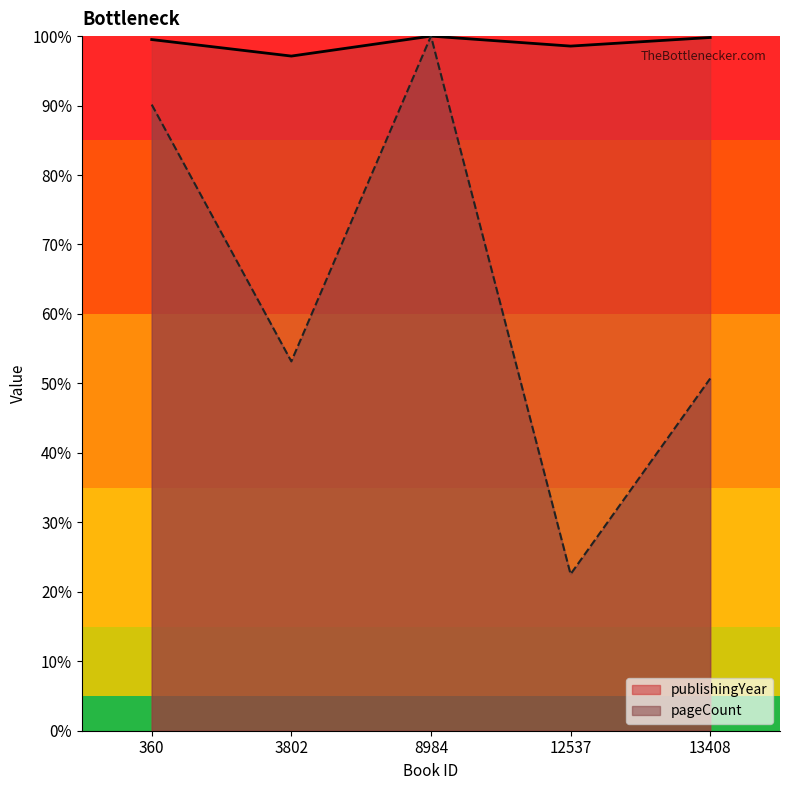

Reading left to right, extract all data points from this chart.

pageCount: 90.1	53.2	100.0	22.5	50.7
publishingYear: 99.5	97.1	100.0	98.6	99.8